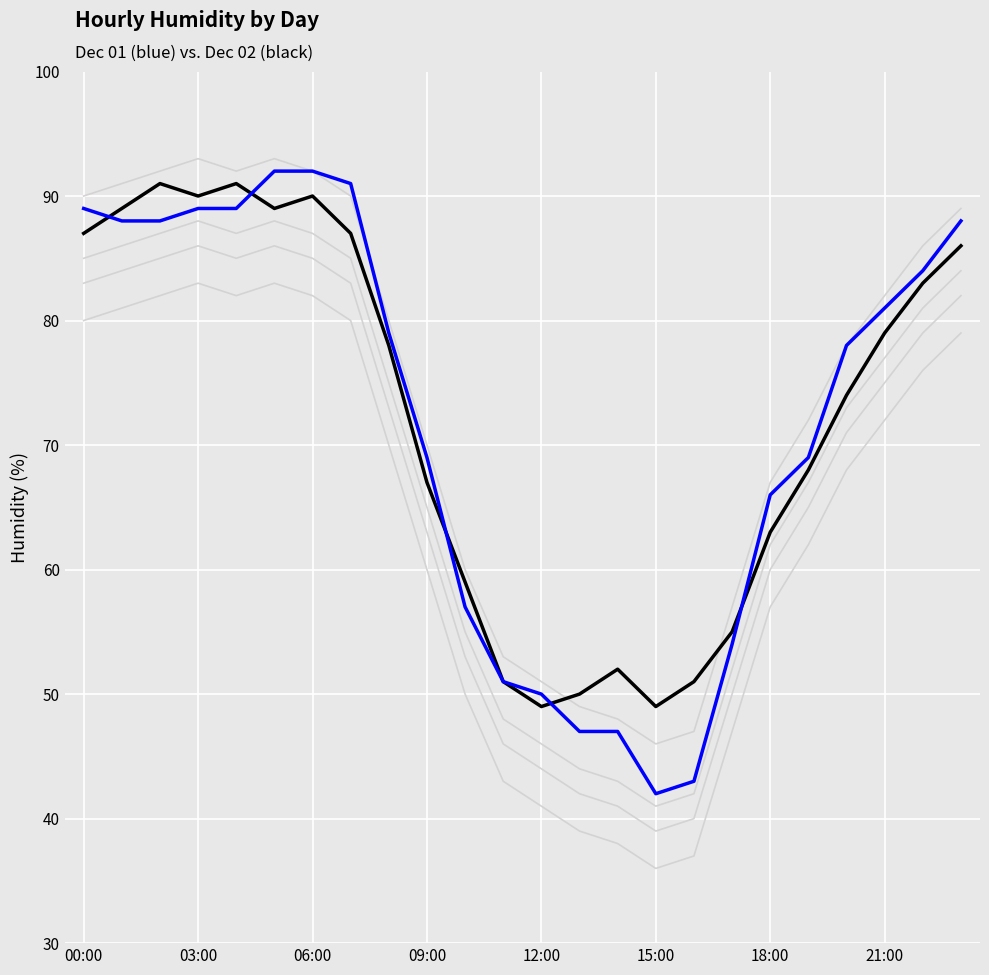

Is this an area chart (filled region under the line)?

No